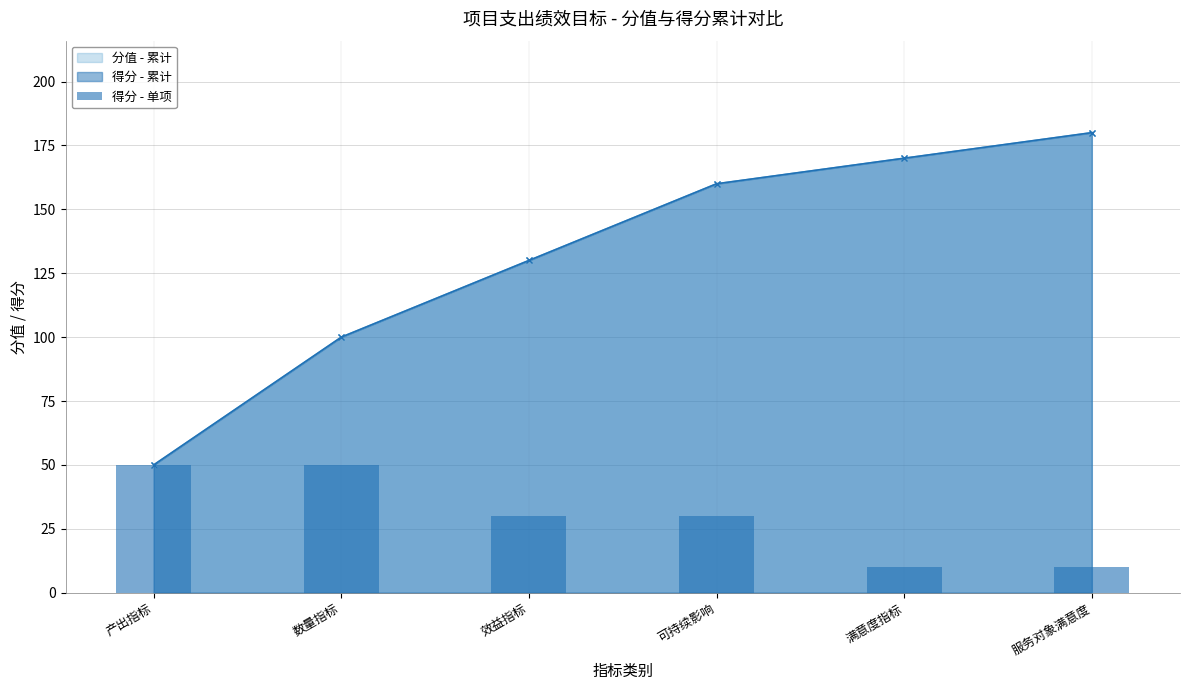

What is the difference between the maximum and minimum values?

40